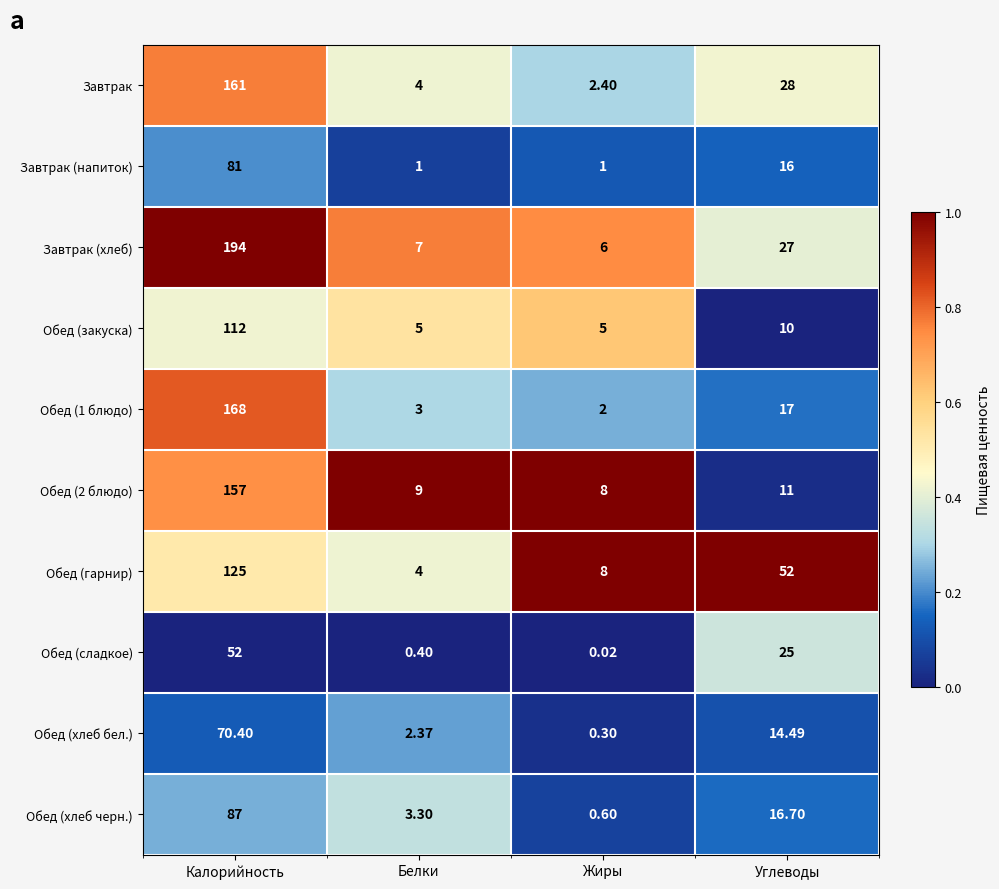

Which label corresponds to the largest value in the chart?

Калорийность